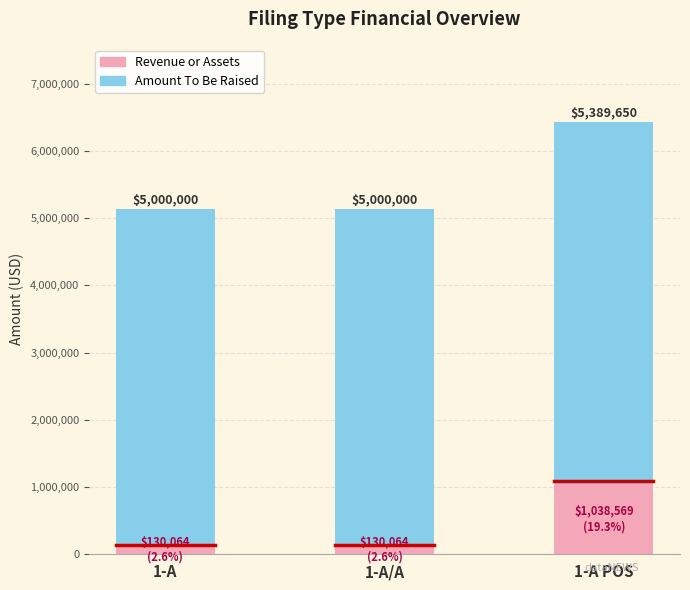

What is the total value across all series at 1-A POS?

6428219